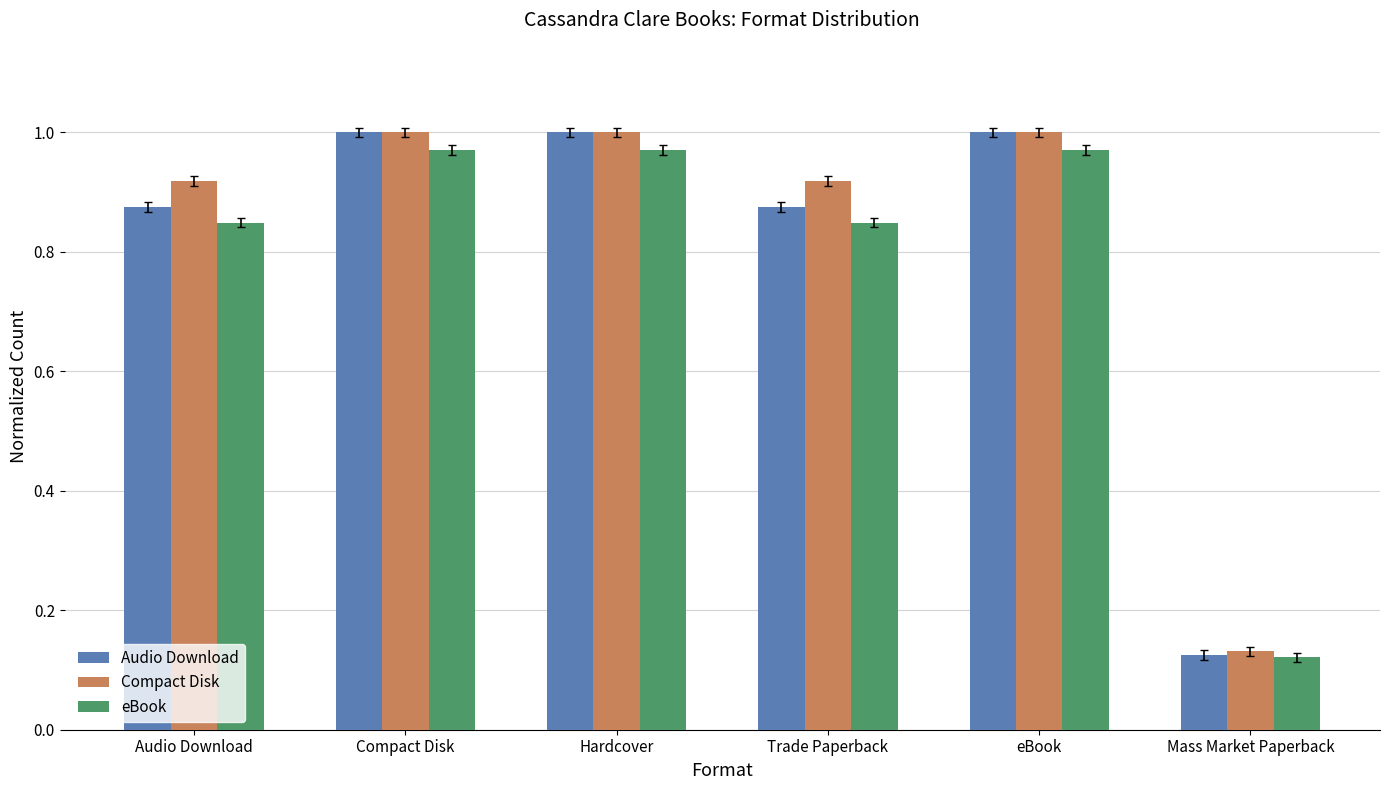

What is the difference between the eBook values at Audio Download and Mass Market Paperback?

0.7